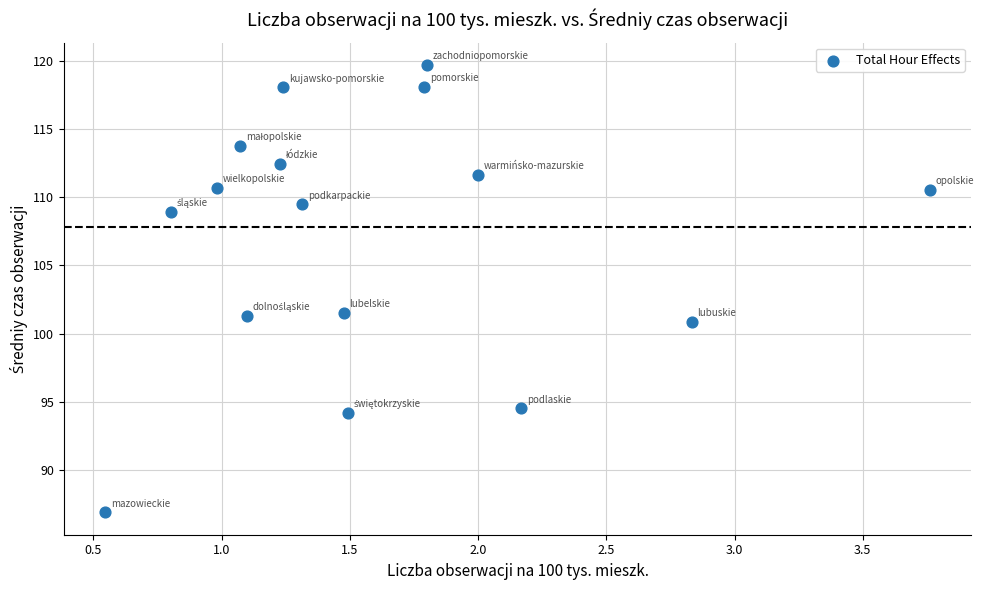

What is the range of Y values (max minus min)?

32.7